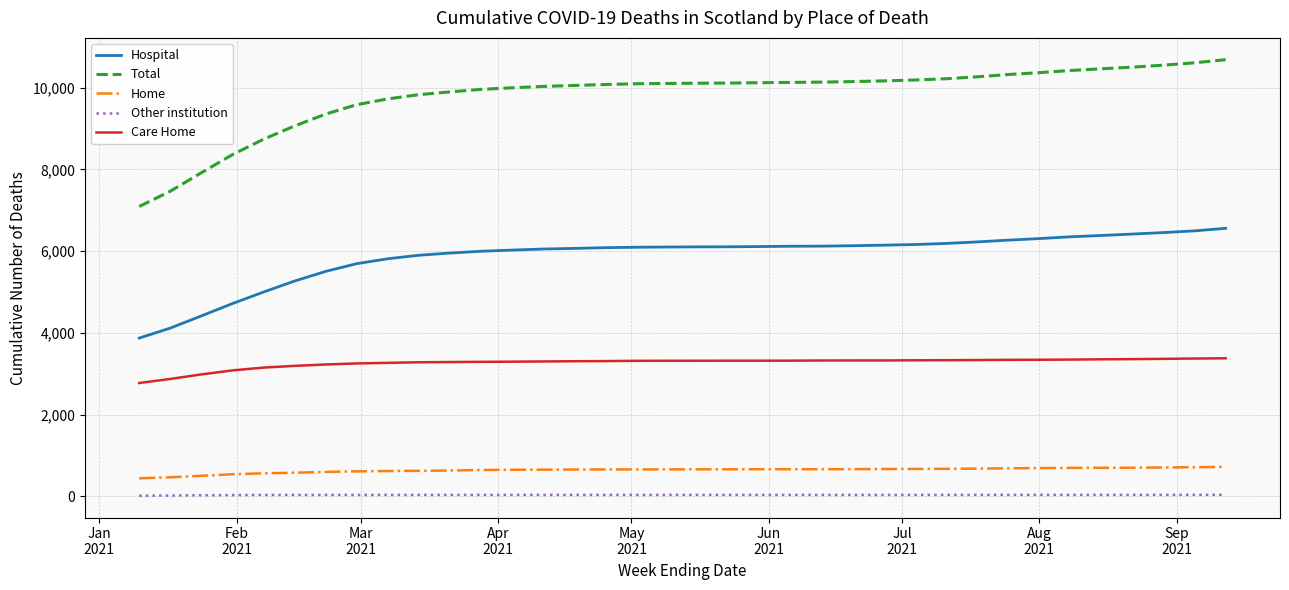

What is the average value of the Total series?

9804